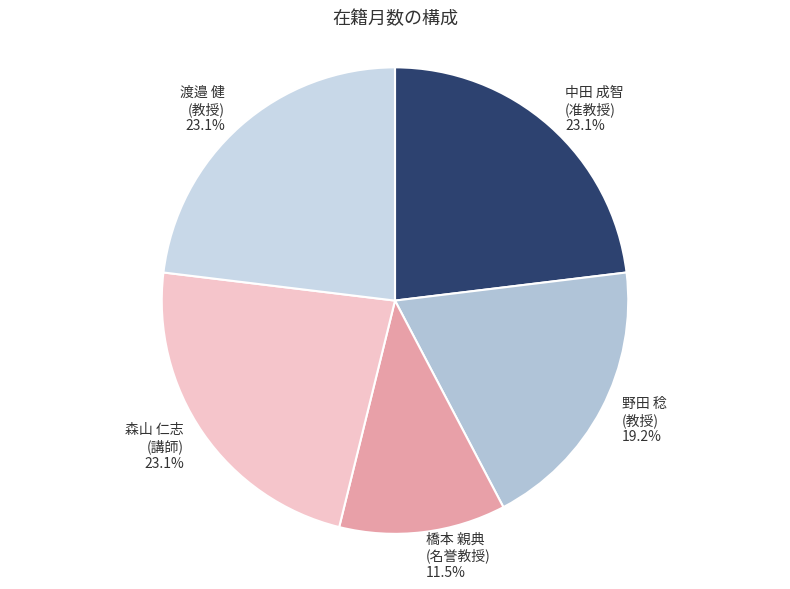

What is the smallest slice in the pie chart?

橋本 親典 (名誉教授)